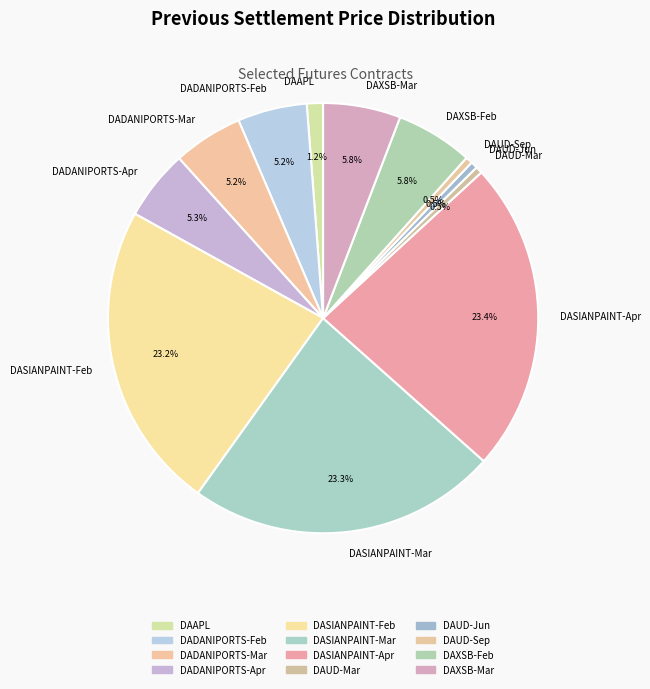

To the nearest percent, what is the difference between the DASIANPAINT-Mar and DADANIPORTS-Apr slice percentages?

18%